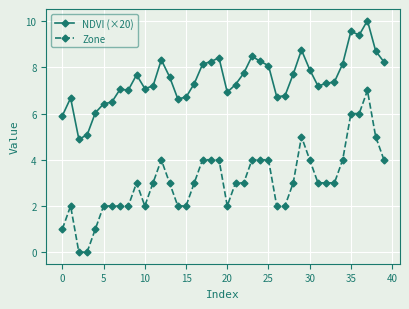

Which series has the widest spread of values?

Zone